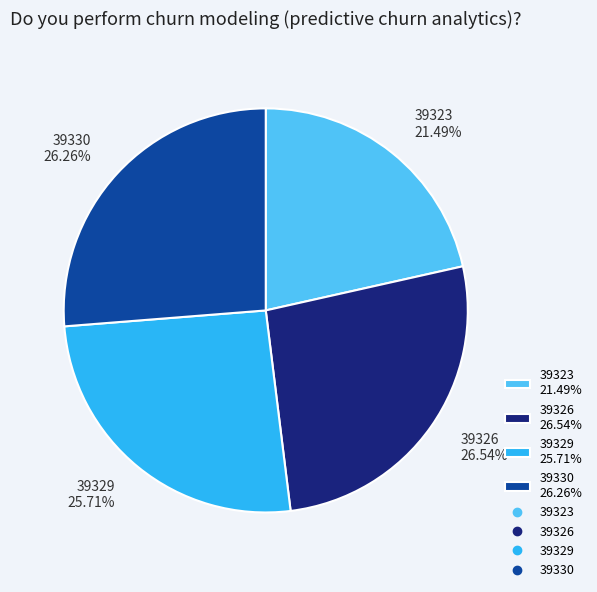

To the nearest percent, what is the combined percentage of 39323 and 39330?

48%